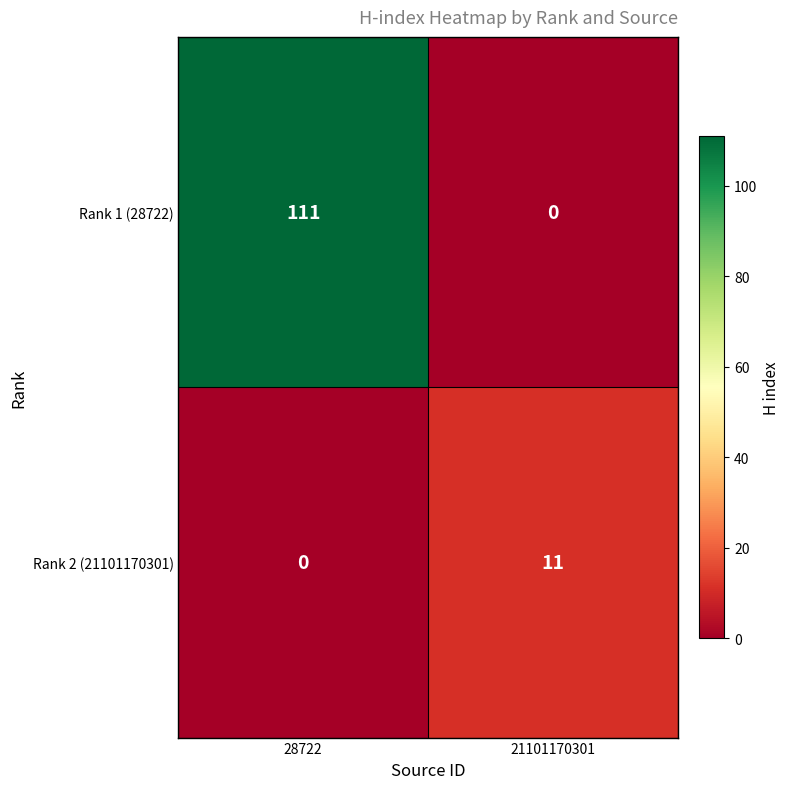

What is the average value of the Rank 2 (21101170301) series?

6